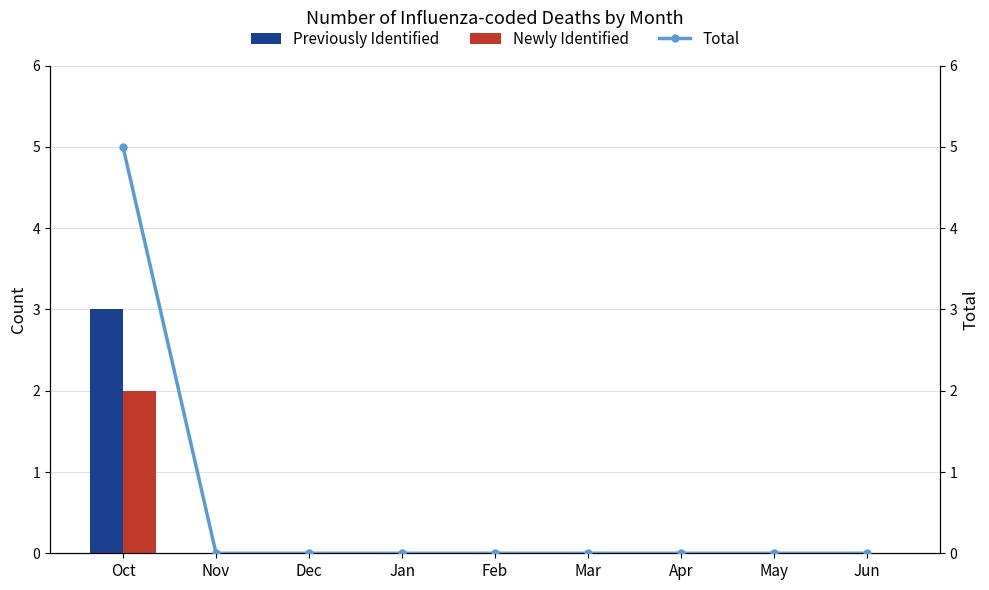

Is the value of Previously Identified at Jun greater than the value of Total at Jun?

No